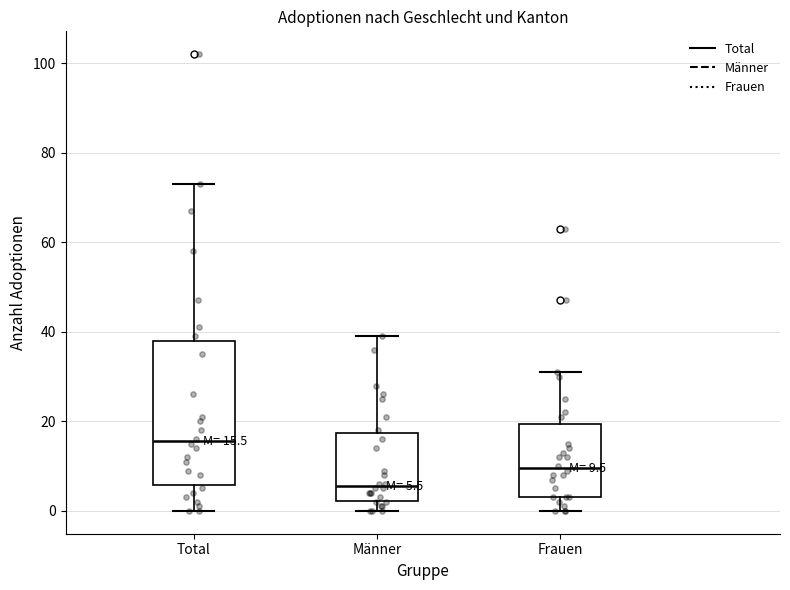

Which box has the lowest median line?

Männer